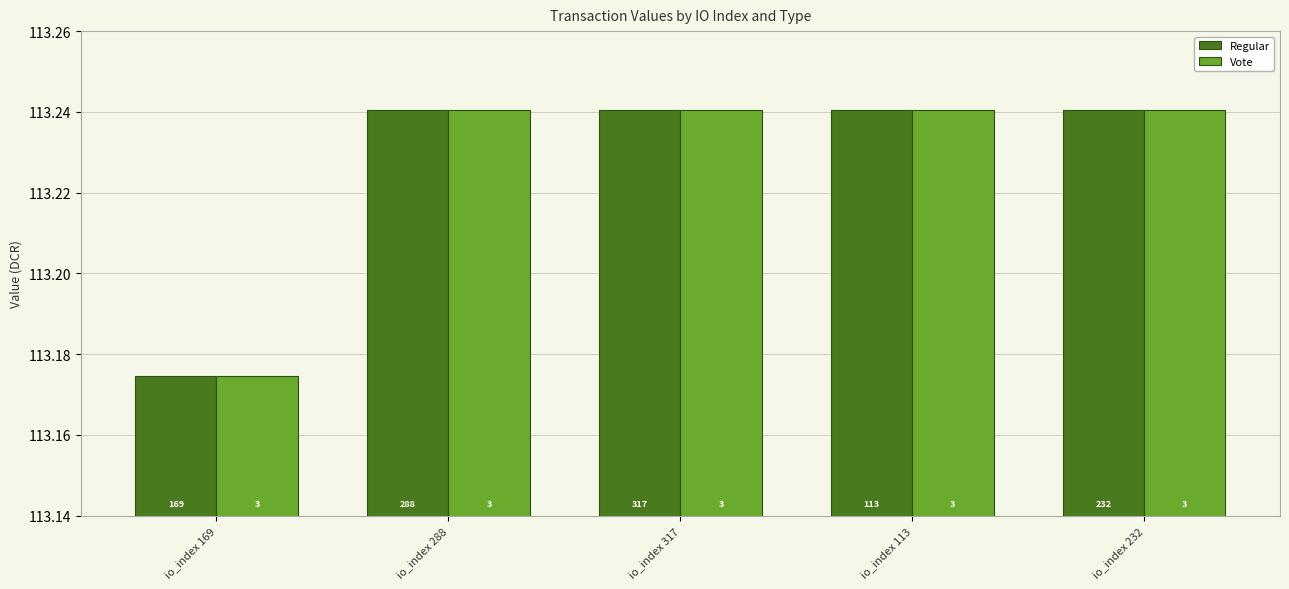

How many groups of bars are there?

5